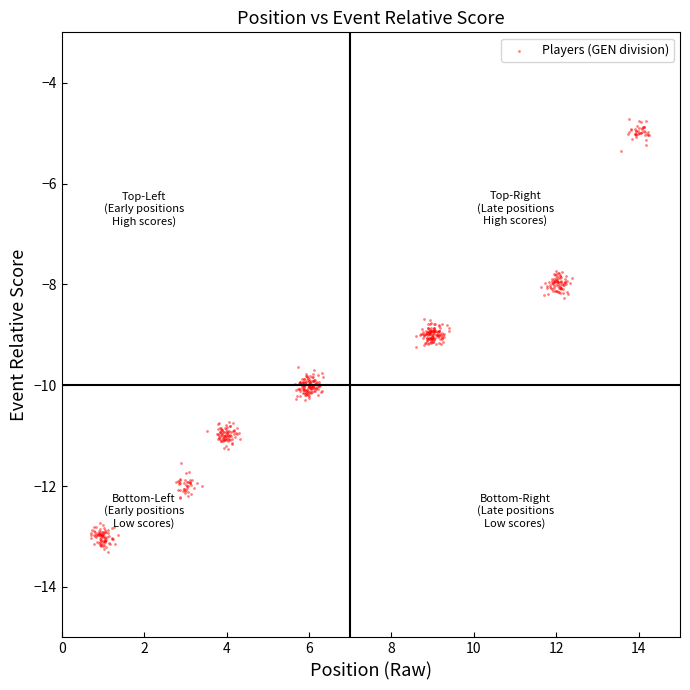

What is the range of Y values (max minus min)?

8.6